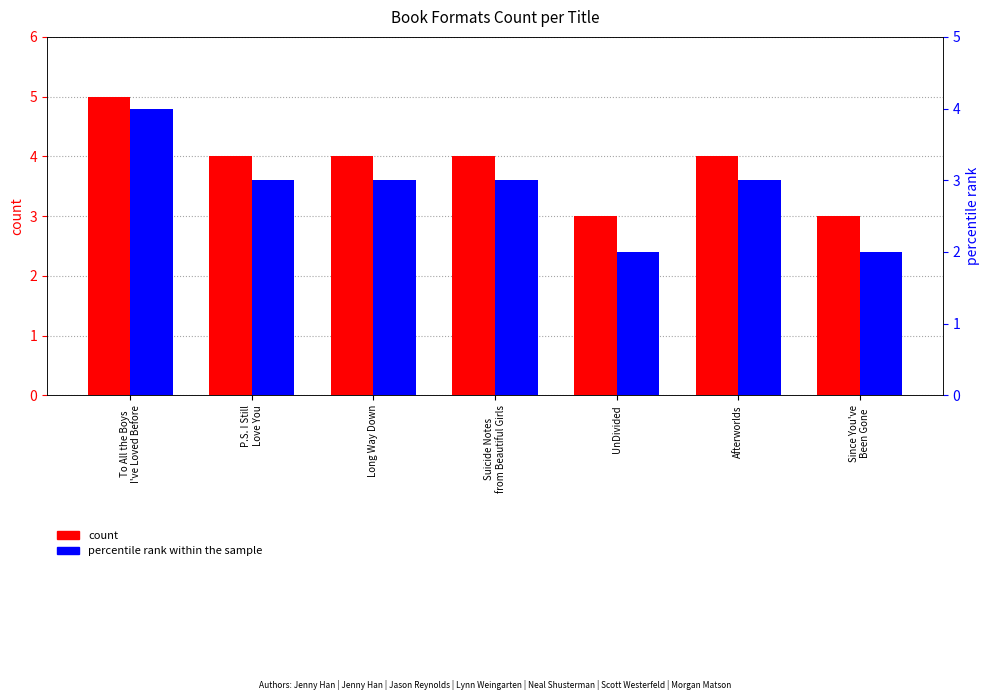

What is the greatest value displayed?

5